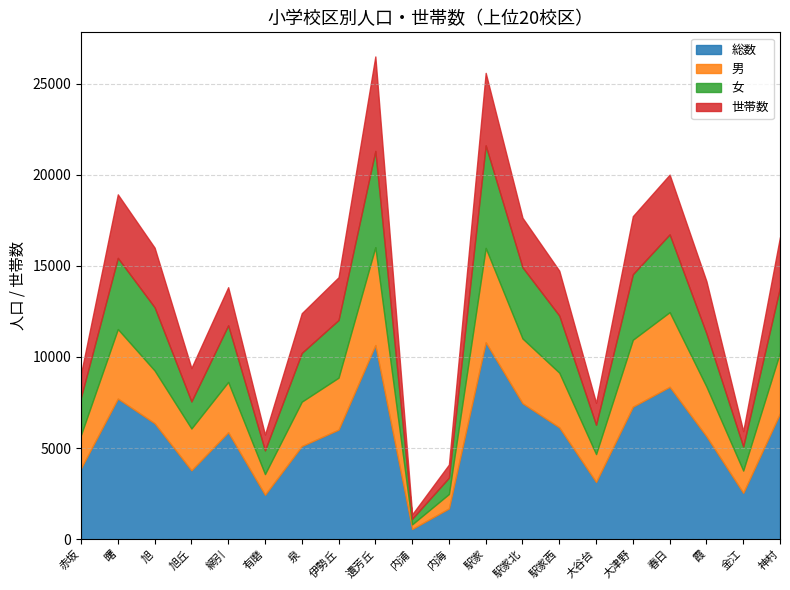

True or false: 総数 and 女 intersect in this chart.

False